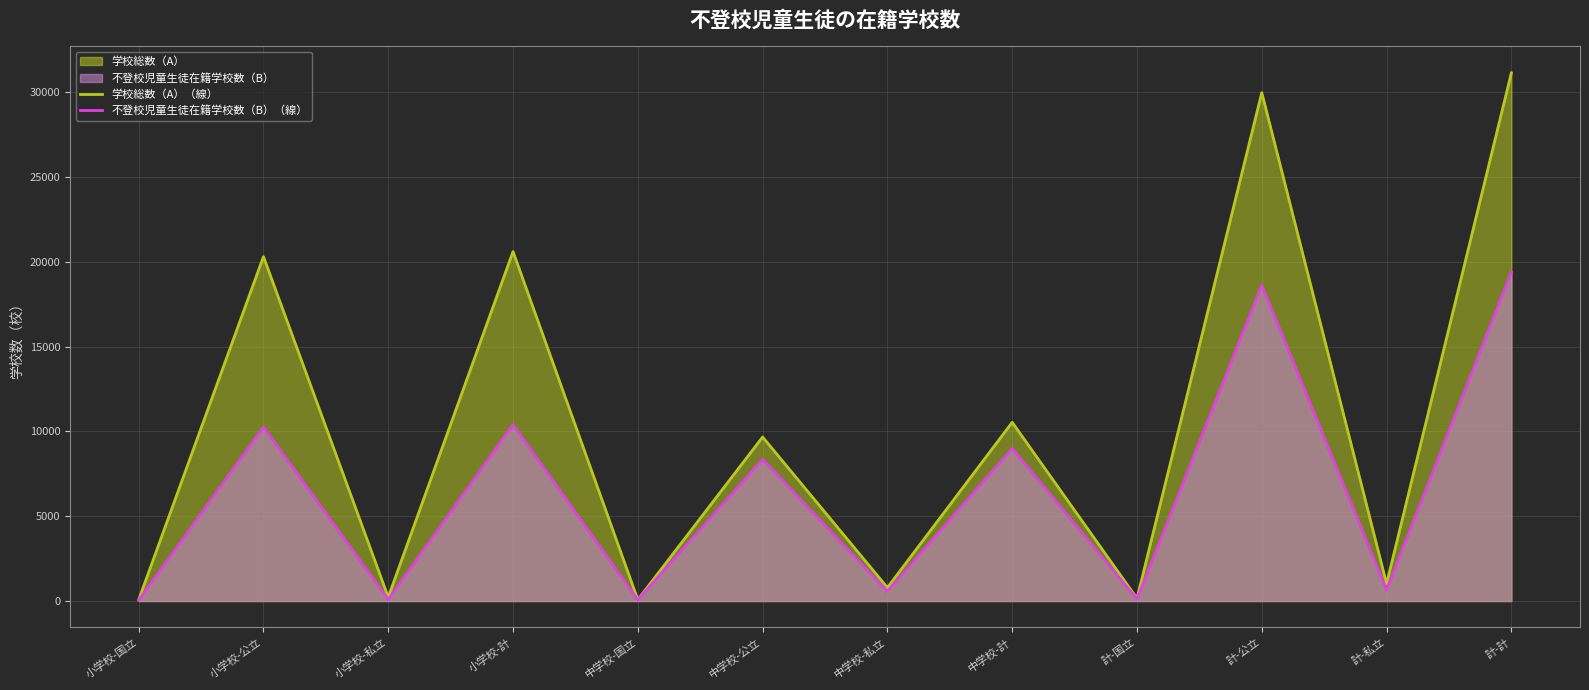

List the series in order of their overall mean, highest first.

学校総数（A）（線）, 不登校児童生徒在籍学校数（B）（線）